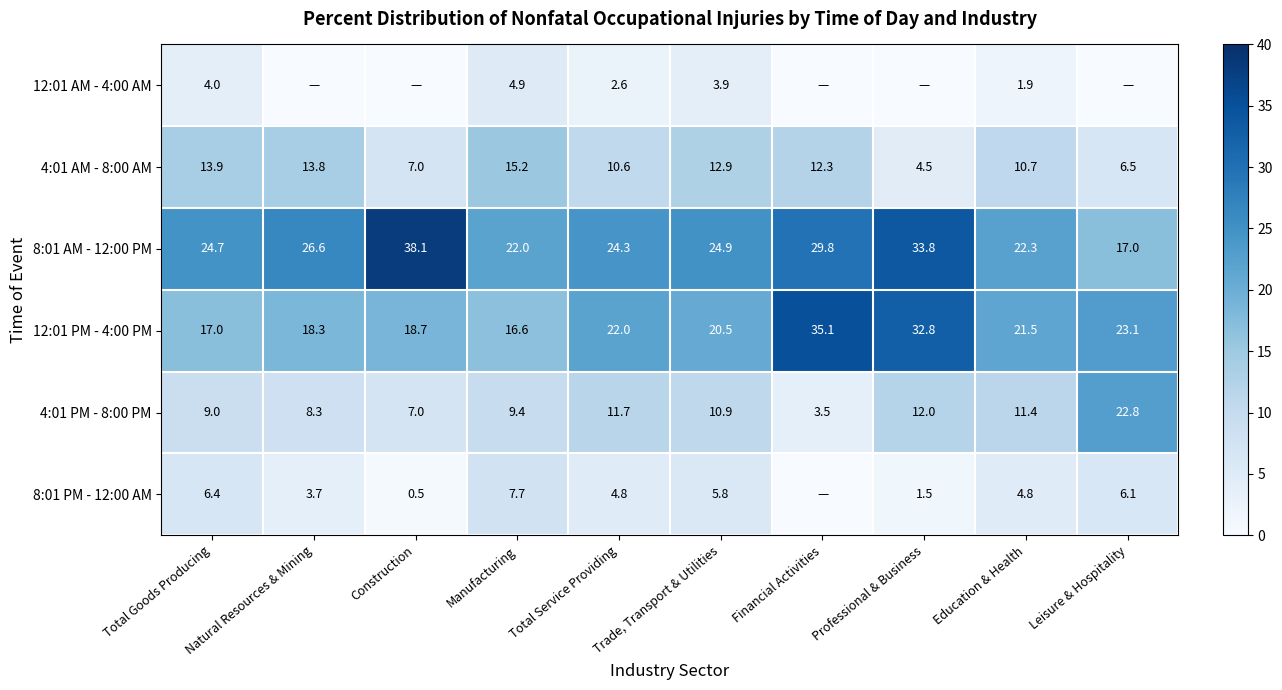

At how many categories does at least one series exceed 29?

3